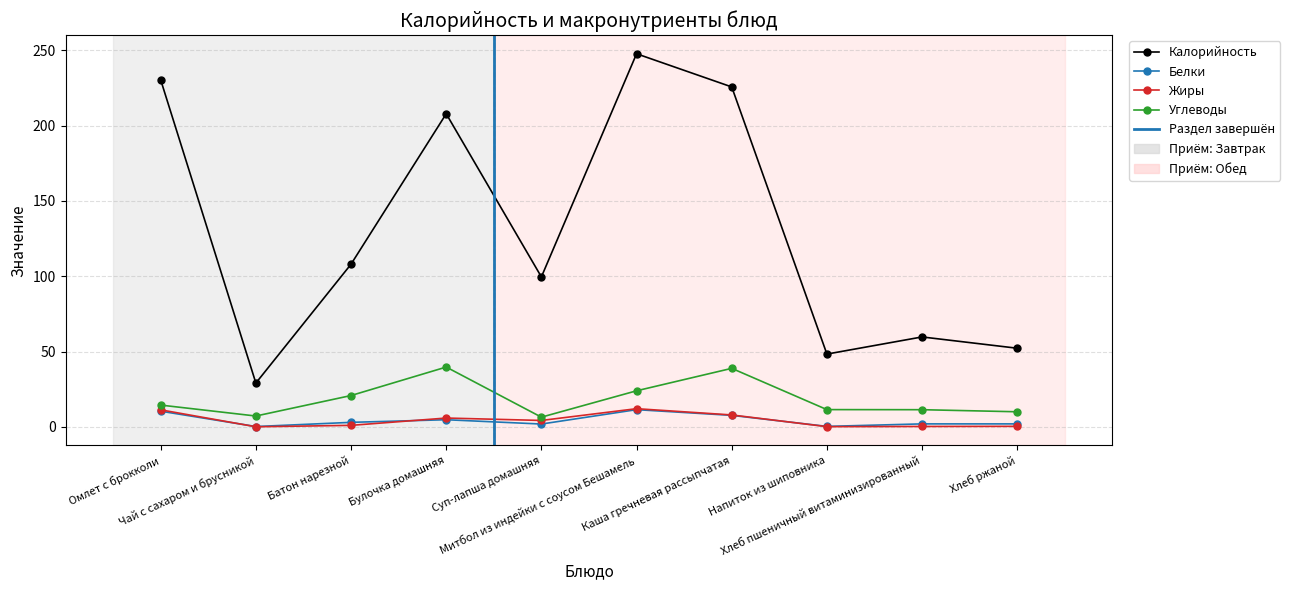

Reading left to right, transcribe all the data shown in this chart.

Калорийность: Омлет с брокколи=230.3	Чай с сахаром и брусникой=29.1	Батон нарезной=108.0	Булочка домашняя=207.8	Суп-лапша домашняя=99.5	Митбол из индейки с соусом Бешамель=247.7	Каша гречневая рассыпчатая=225.7	Напиток из шиповника=48.3	Хлеб пшеничный витаминизированный=59.7	Хлеб ржаной=52.2
Белки: Омлет с брокколи=10.4	Чай с сахаром и брусникой=0.2	Батон нарезной=3.0	Булочка домашняя=4.7	Суп-лапша домашняя=1.9	Митбол из индейки с соусом Бешамель=11.4	Каша гречневая рассыпчатая=7.6	Напиток из шиповника=0.3	Хлеб пшеничный витаминизированный=2.0	Хлеб ржаной=2.0
Жиры: Омлет с брокколи=11.3	Чай с сахаром и брусникой=0.1	Батон нарезной=1.0	Булочка домашняя=5.9	Суп-лапша домашняя=4.3	Митбол из индейки с соусом Бешамель=12.1	Каша гречневая рассыпчатая=7.9	Напиток из шиповника=0.1	Хлеб пшеничный витаминизированный=0.3	Хлеб ржаной=0.4
Углеводы: Омлет с брокколи=14.5	Чай с сахаром и брусникой=7.2	Батон нарезной=20.8	Булочка домашняя=39.7	Суп-лапша домашняя=6.4	Митбол из индейки с соусом Бешамель=23.9	Каша гречневая рассыпчатая=38.9	Напиток из шиповника=11.5	Хлеб пшеничный витаминизированный=11.4	Хлеб ржаной=10.0